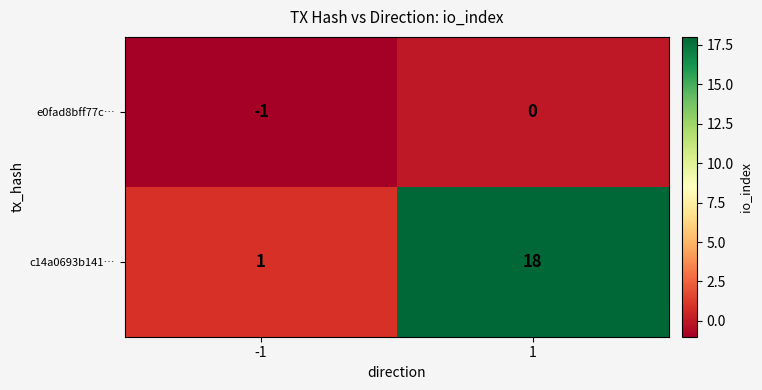

Reading left to right, transcribe all the data shown in this chart.

e0fad8bff77c…: -1	0
c14a0693b141…: 1	18